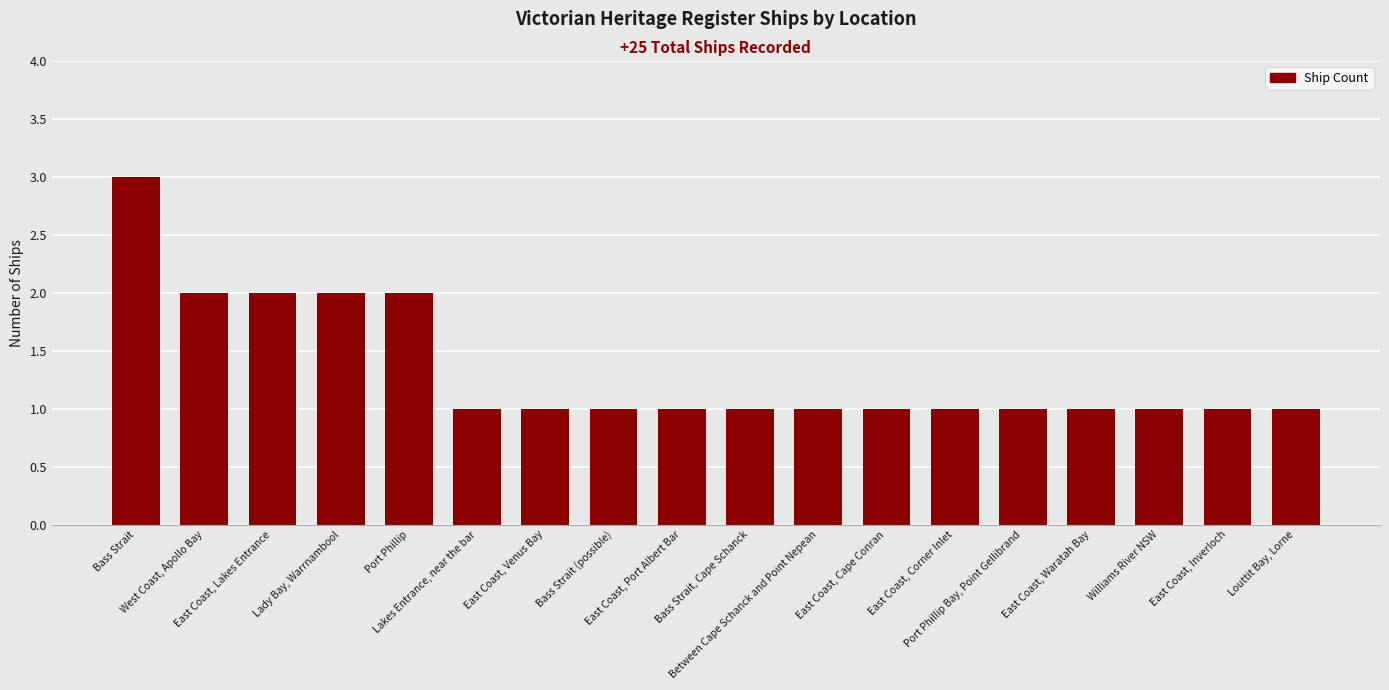

What is the greatest value displayed?

3